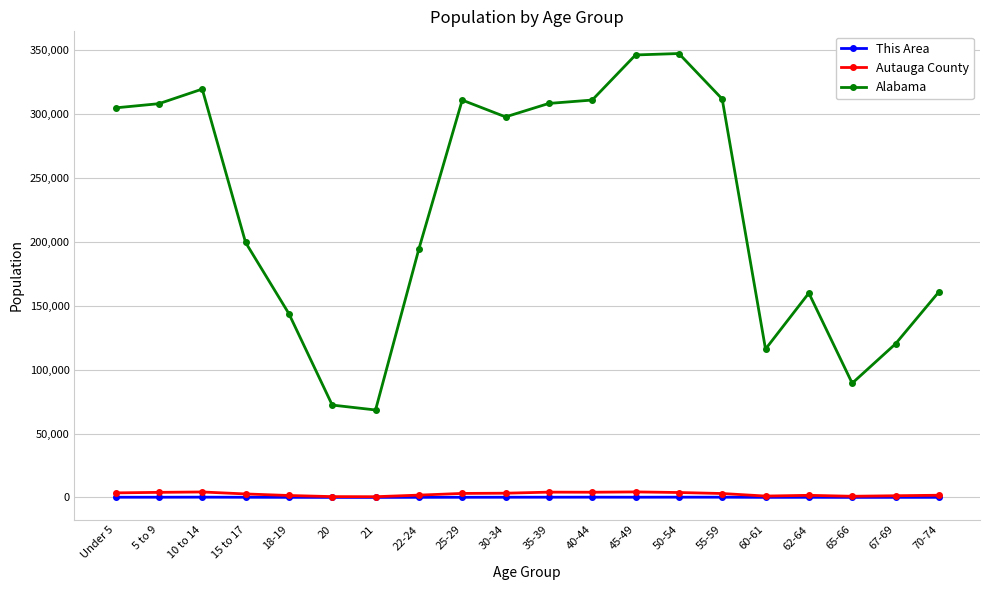

What are all the series names shown in the legend?

This Area, Autauga County, Alabama